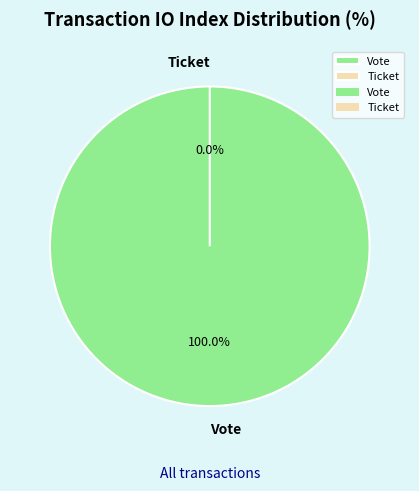

Rank the categories by value from lowest to highest.

Ticket, Vote